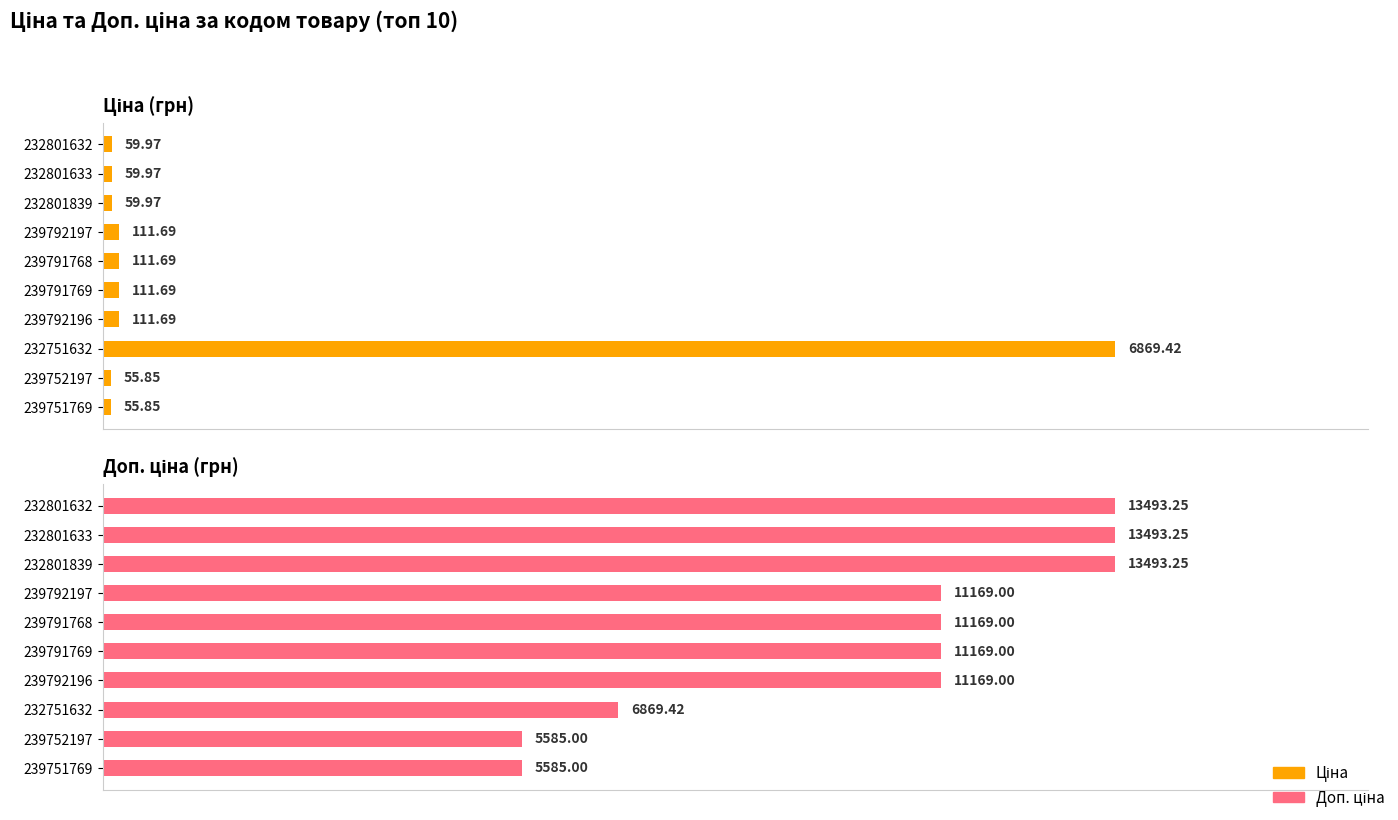

What is the spread (max minus min) of values at 239751769?

5529.1